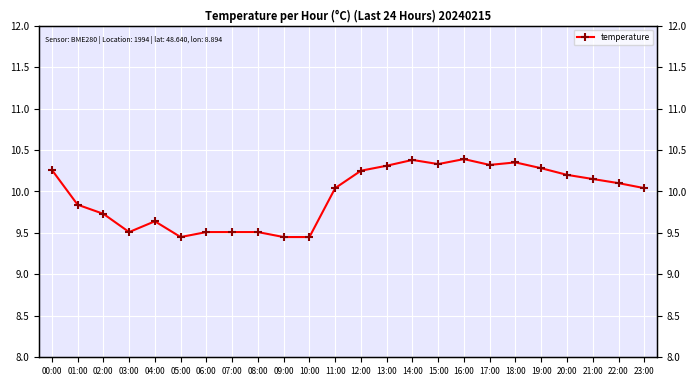

At which category does the chart reach its minimum across all series?

05:00